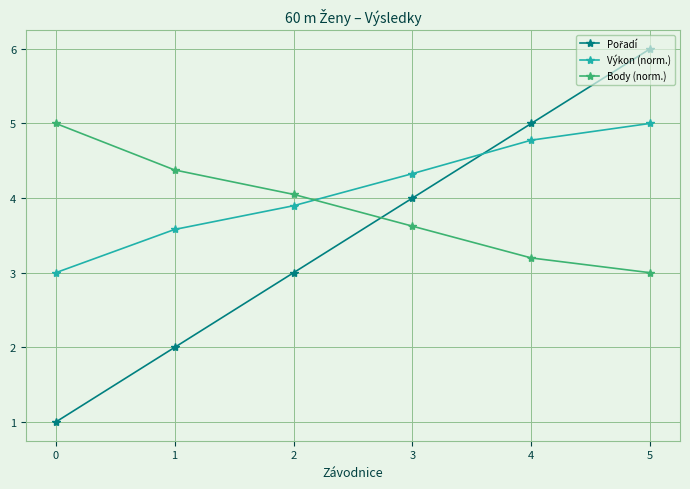

Between which two adjacent categories do Výkon (norm.) and Body (norm.) first intersect?

2 and 3